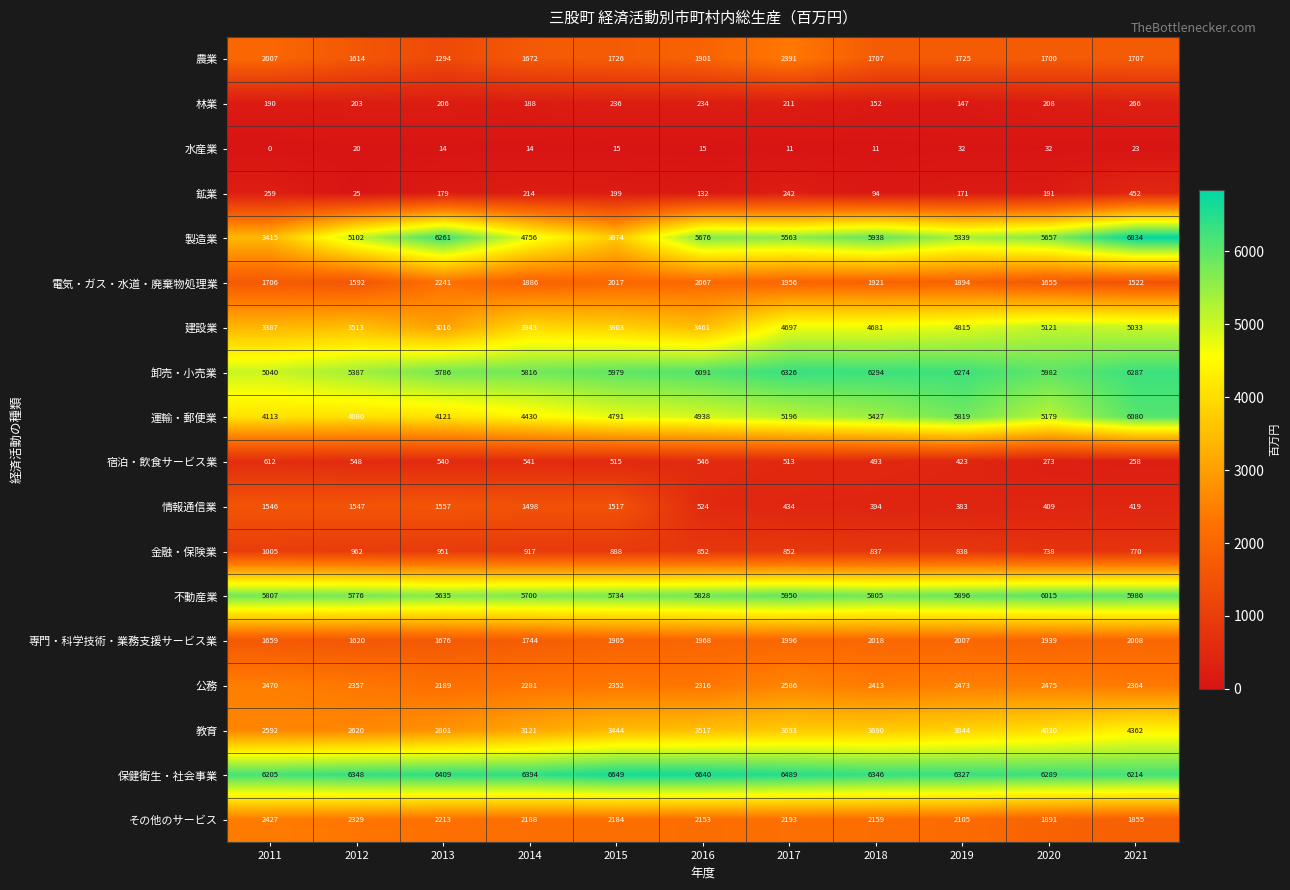

How many values in the 金融・保険業 series are below 852?

4